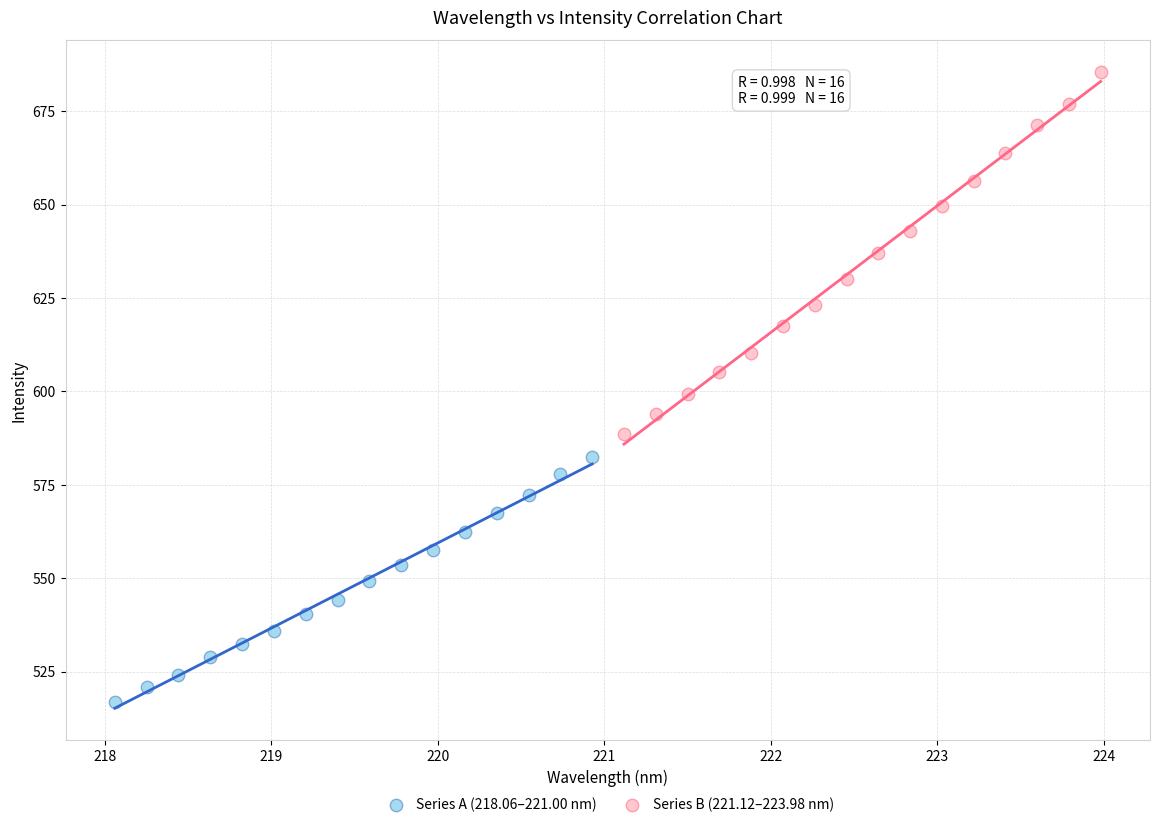

Which series has the widest spread of Y values?

Series B (221.12–223.98 nm)